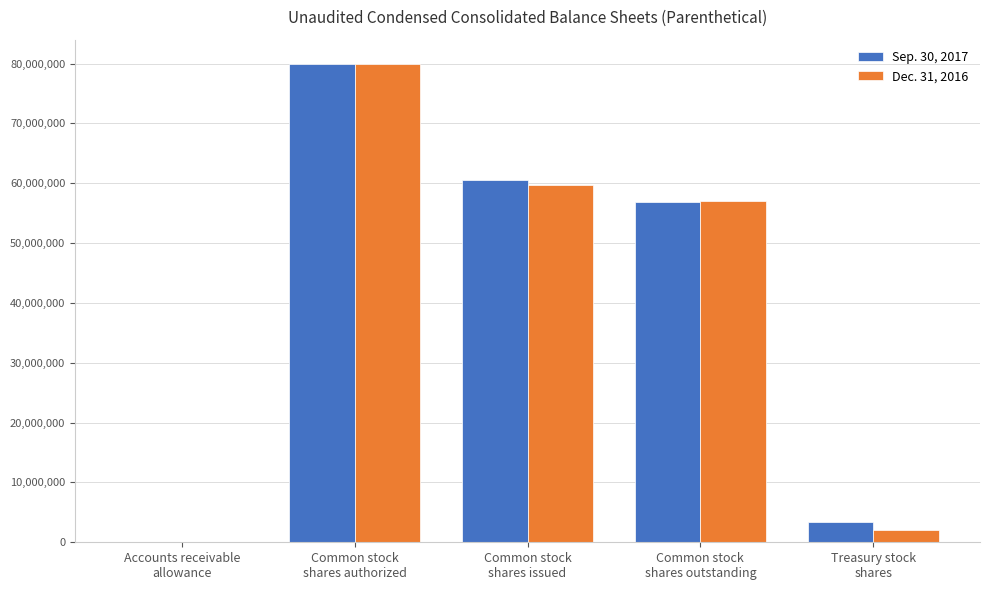

Where is Sep. 30, 2017 nearest to the value 40000544?

Common stock
shares outstanding